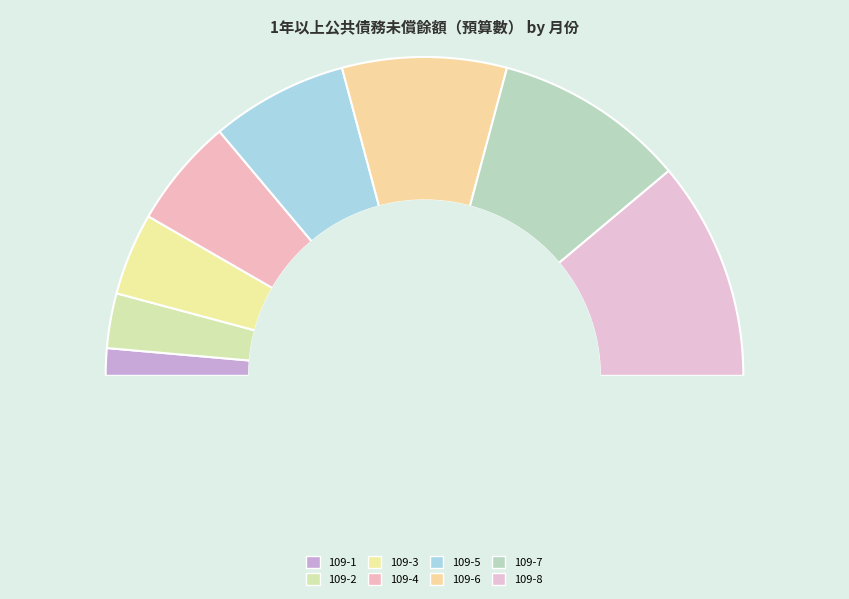

To the nearest percent, what is the average slice percentage?

12%